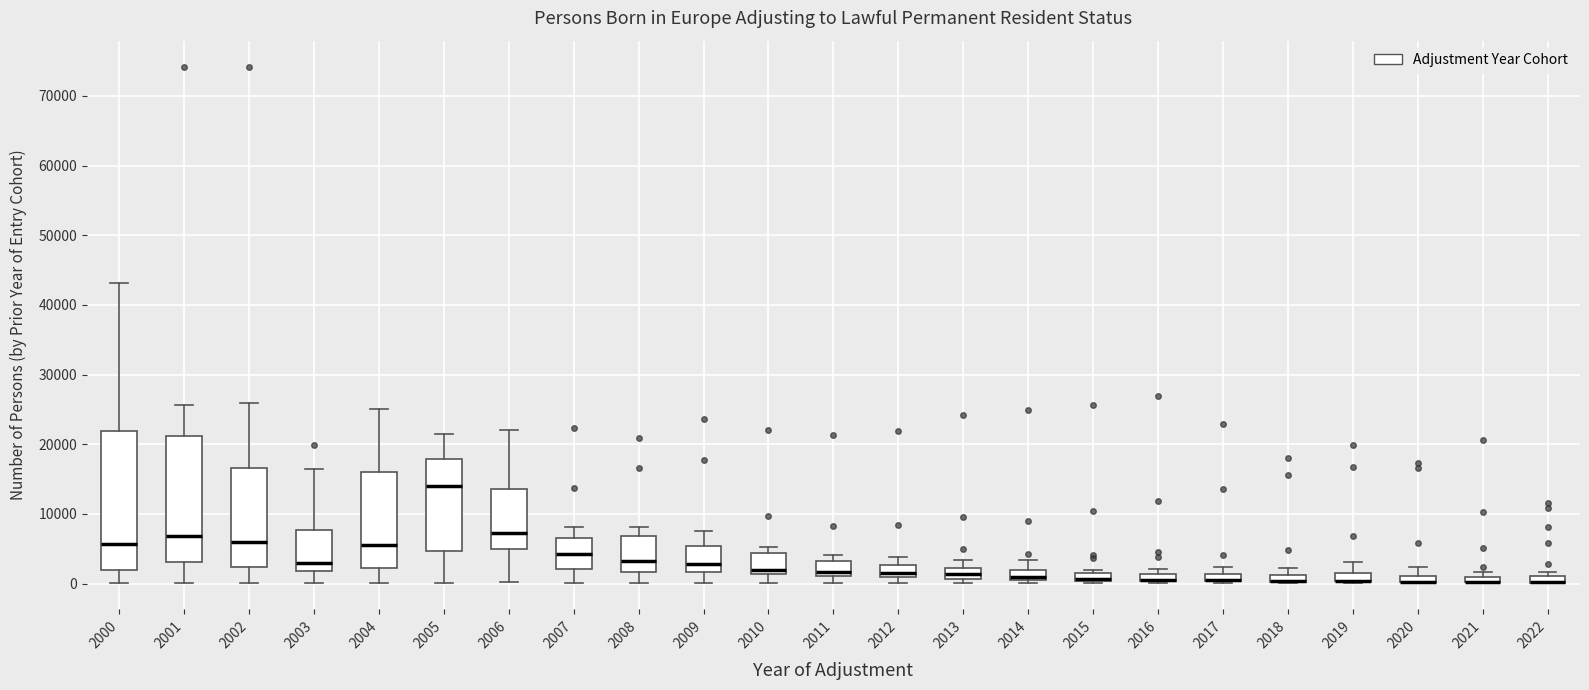

Where does the median line of the box at x = 2010 sit on the y-axis? The values are not printed on the chart, so give them approximately, as read against the axis.

2000